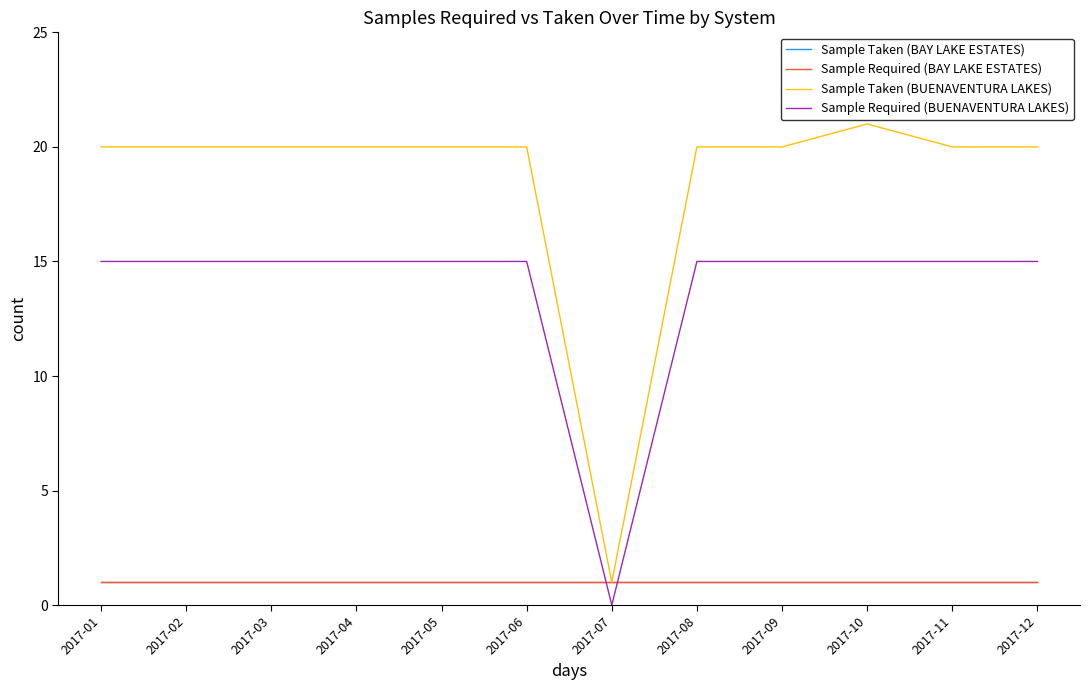

The value of Sample Taken (BUENAVENTURA LAKES) at 2017-08 is 32. True or false?

False